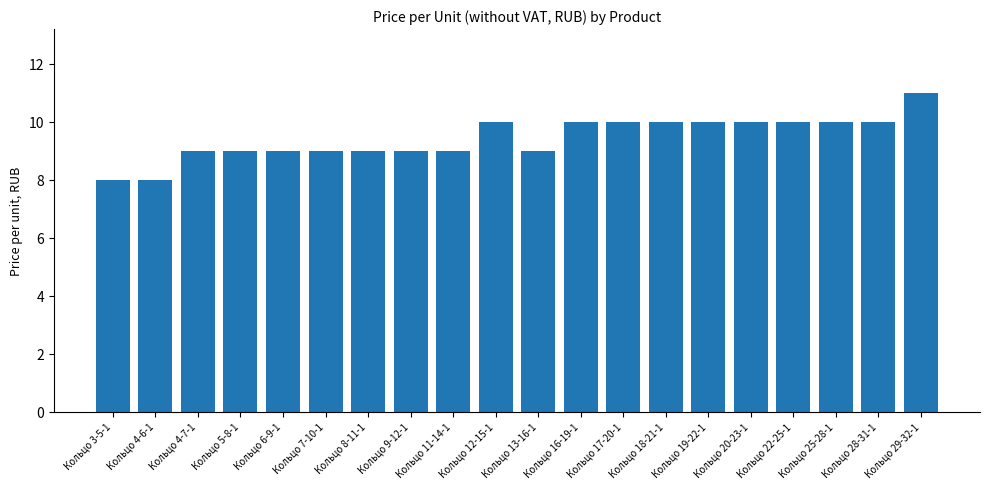

What is the maximum value shown in the chart?

11